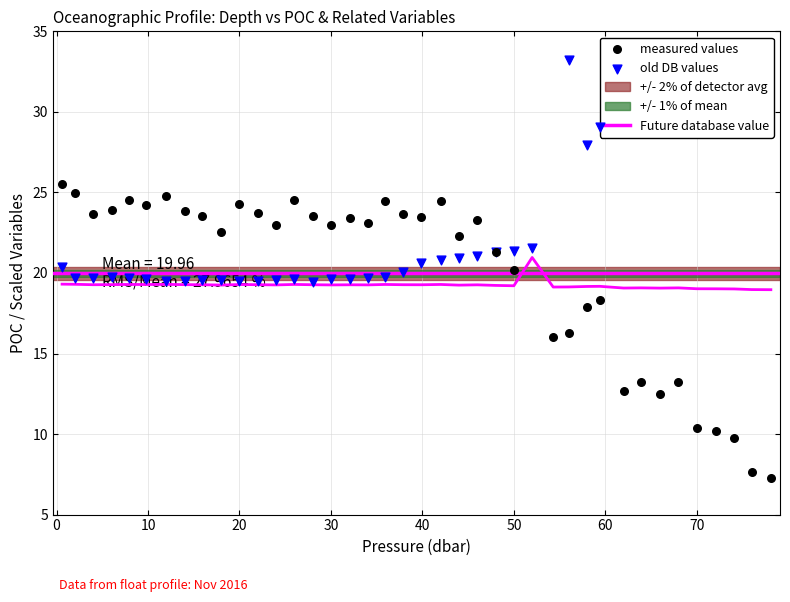

What is the total value across all series at 0.6?

65.2